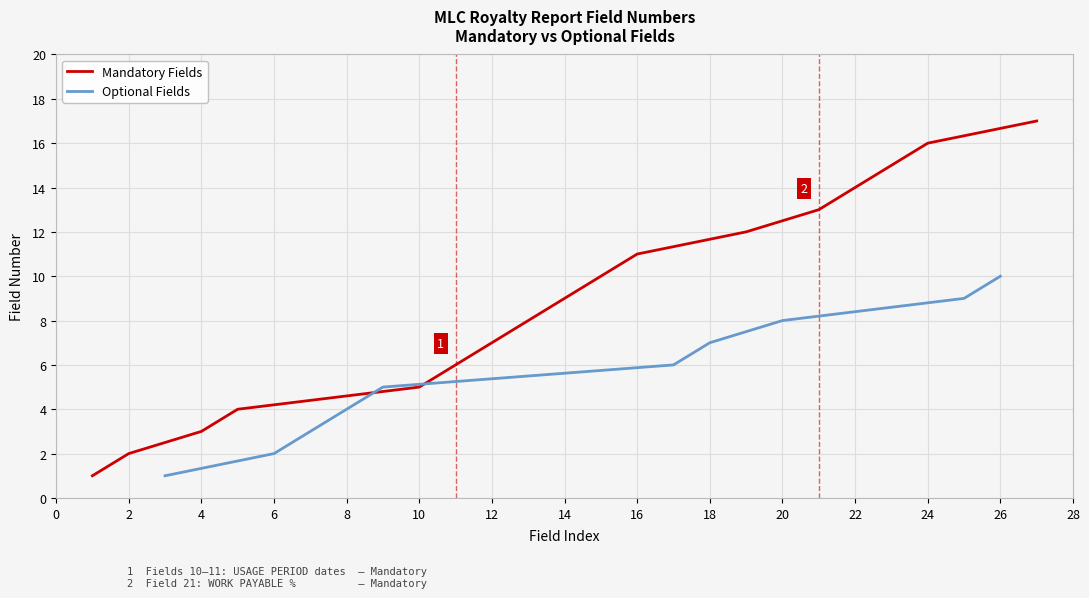

True or false: Mandatory Fields has a value of 3 at 16.

False